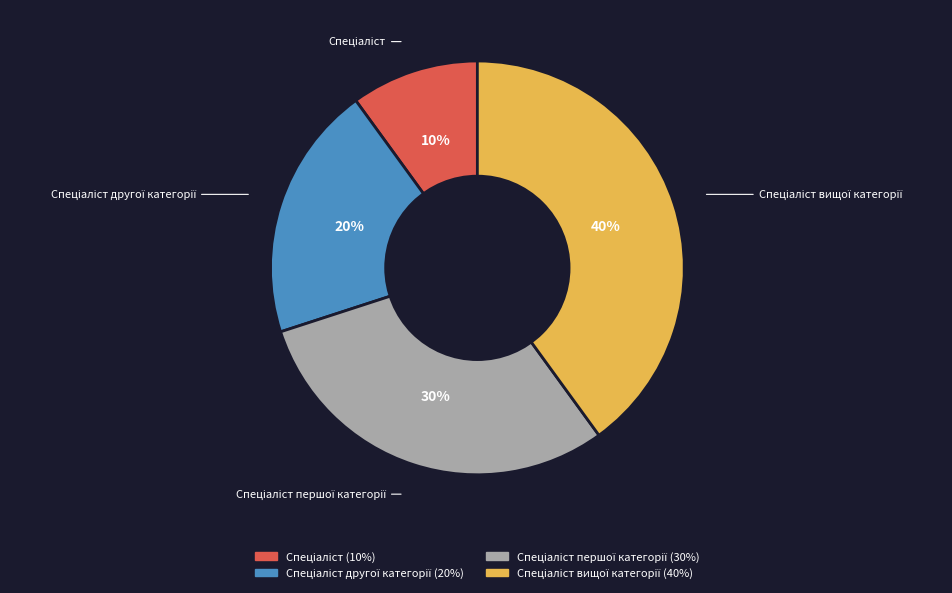

To the nearest percent, what is the difference between the largest and smallest slice percentages?

30%